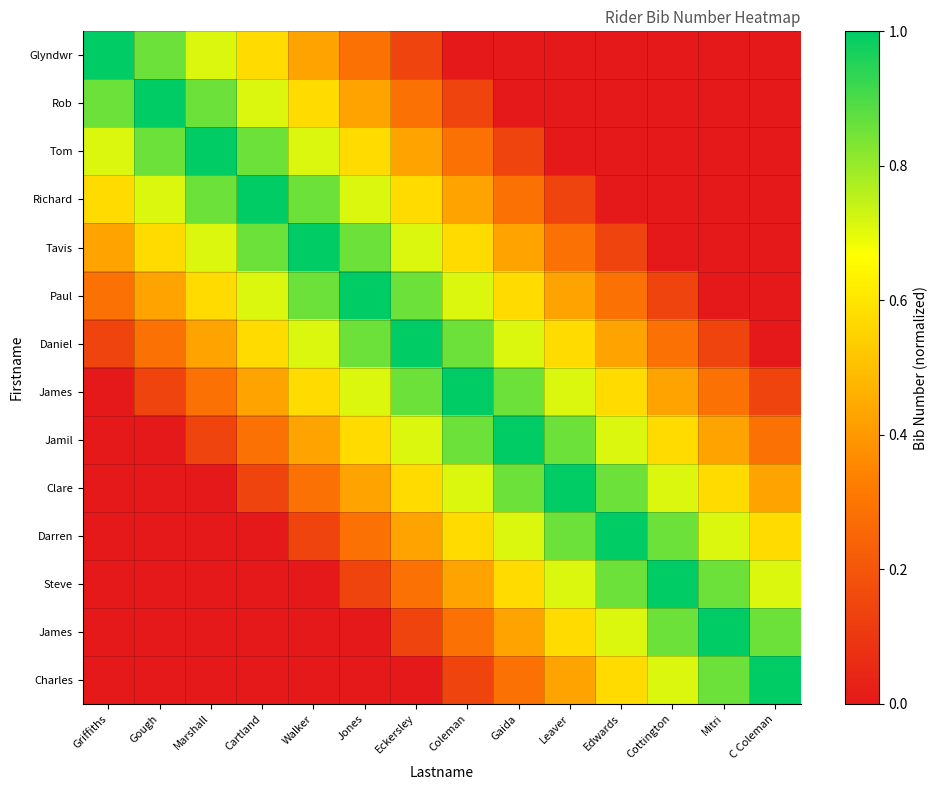

What is the spread (max minus min) of values at Eckersley?

1.0